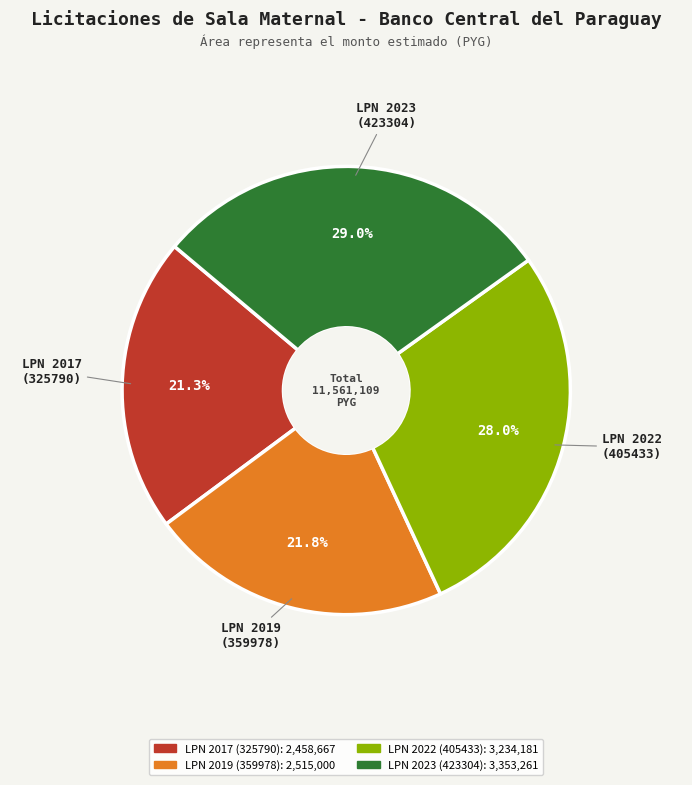

Is there a majority slice in this chart?

No